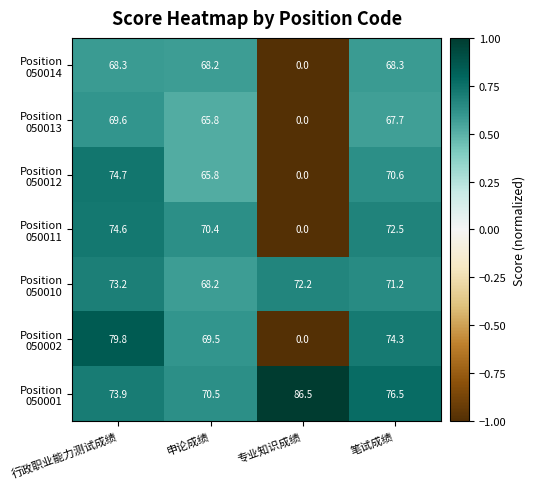

What is the spread (max minus min) of values at 申论成绩?

4.7